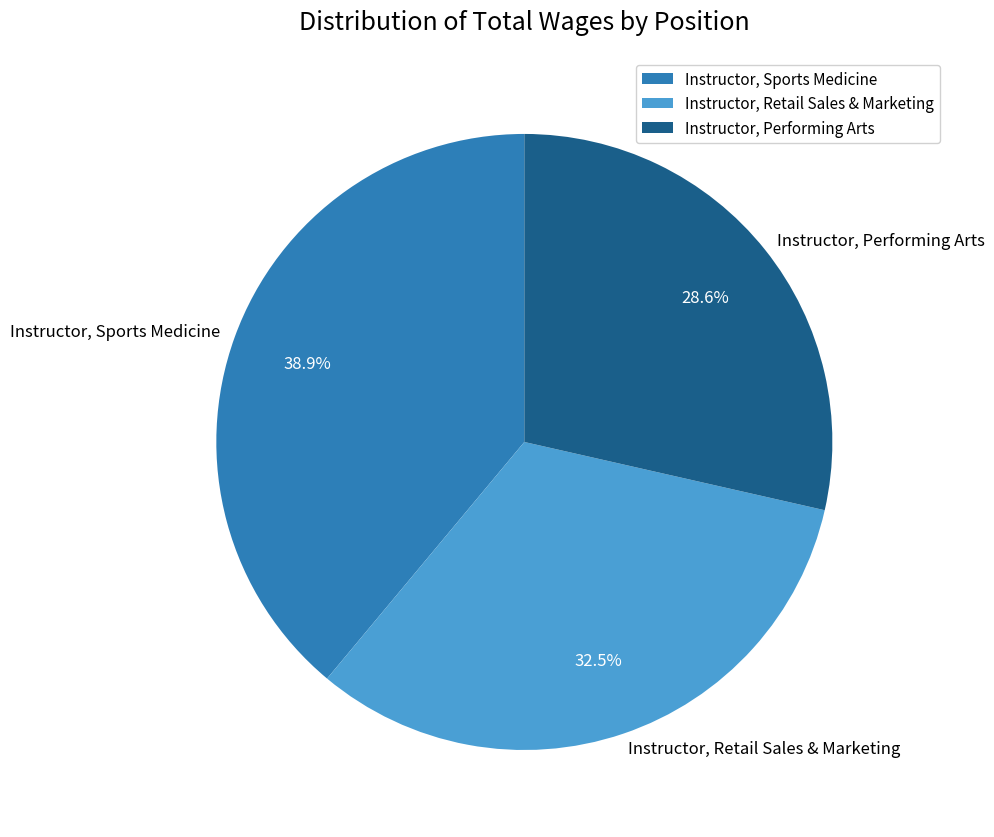

Combined, what portion of the pie is Instructor, Performing Arts and Instructor, Sports Medicine?

67.5%